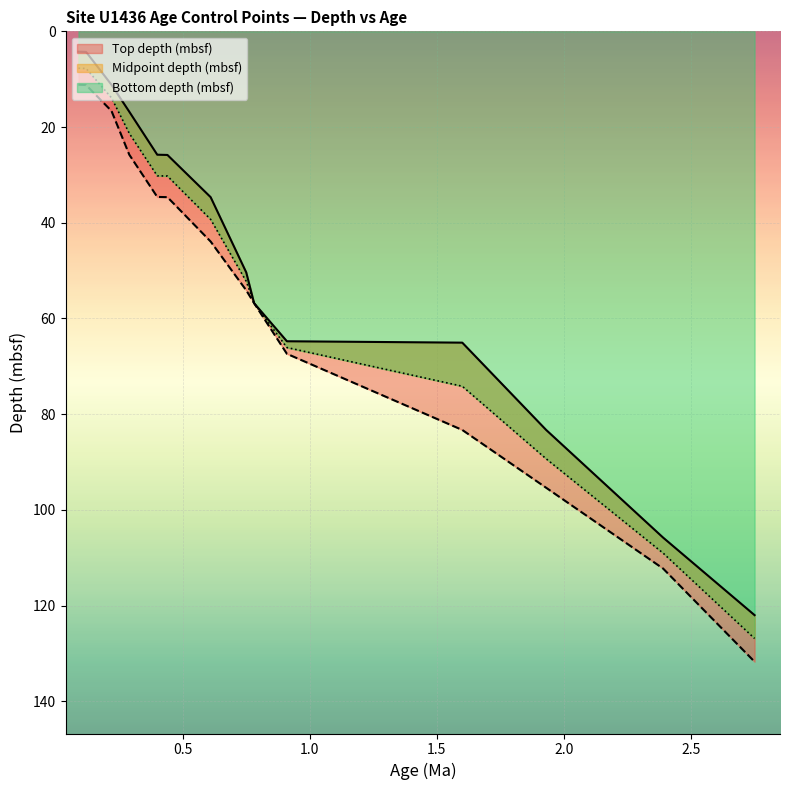

How many distinct data groups are displayed?

3